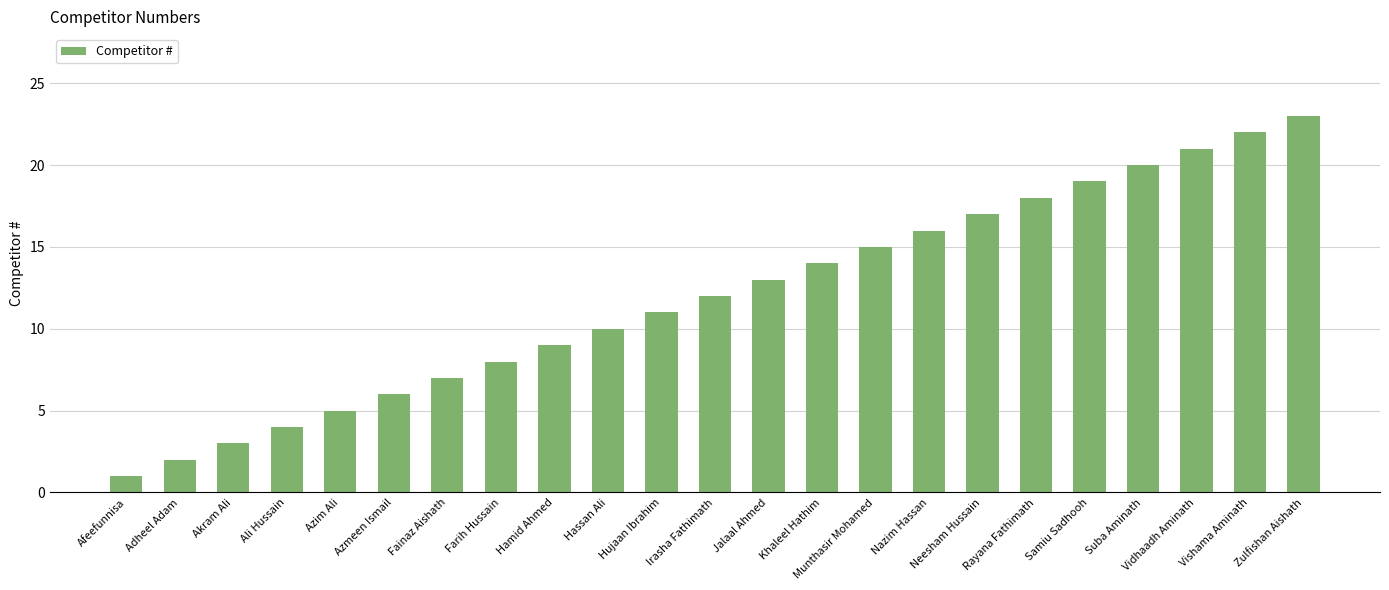

What position from the right is Adheel Adam?

22